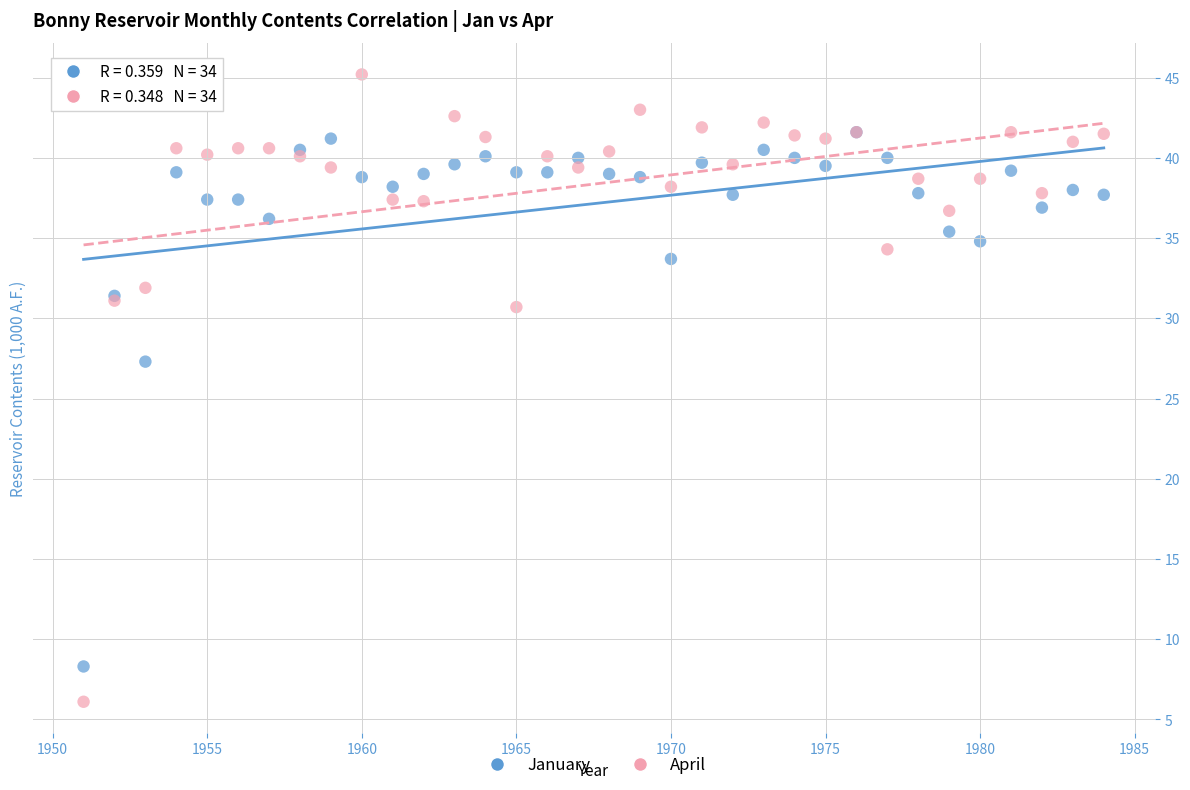

Across all series, what Y value is closest to 25?

27.3